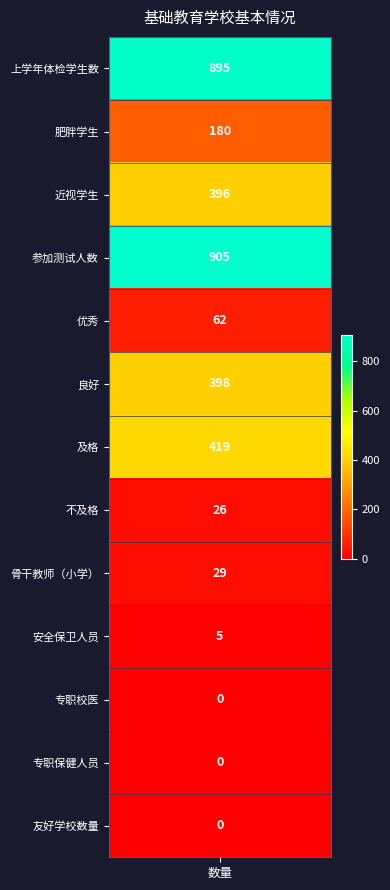

Reading left to right, list all the values displayed in this chart.

values=895	1=180	2=396	3=905	4=62	5=398	6=419	7=26	8=29	9=5	10=0	11=0	12=0